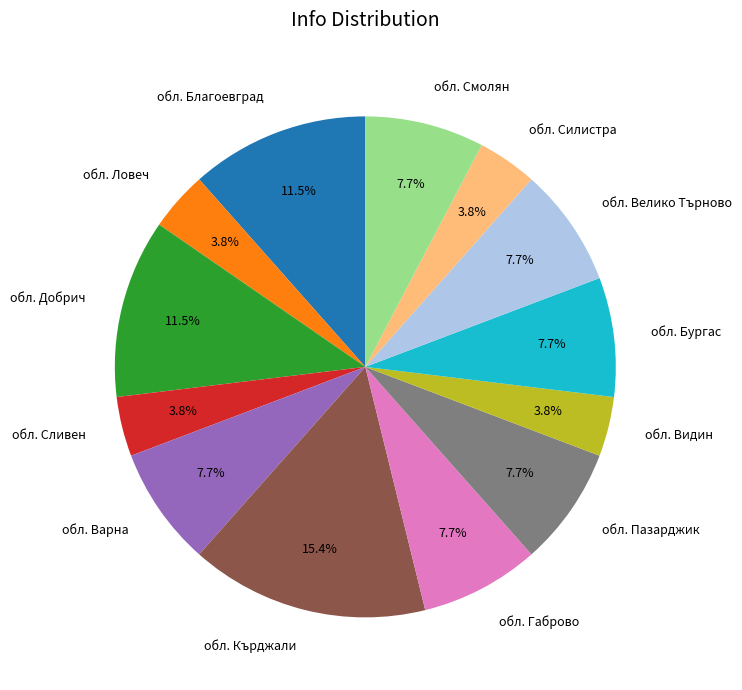

Which has a higher value, обл. Силистра or обл. Кърджали?

обл. Кърджали